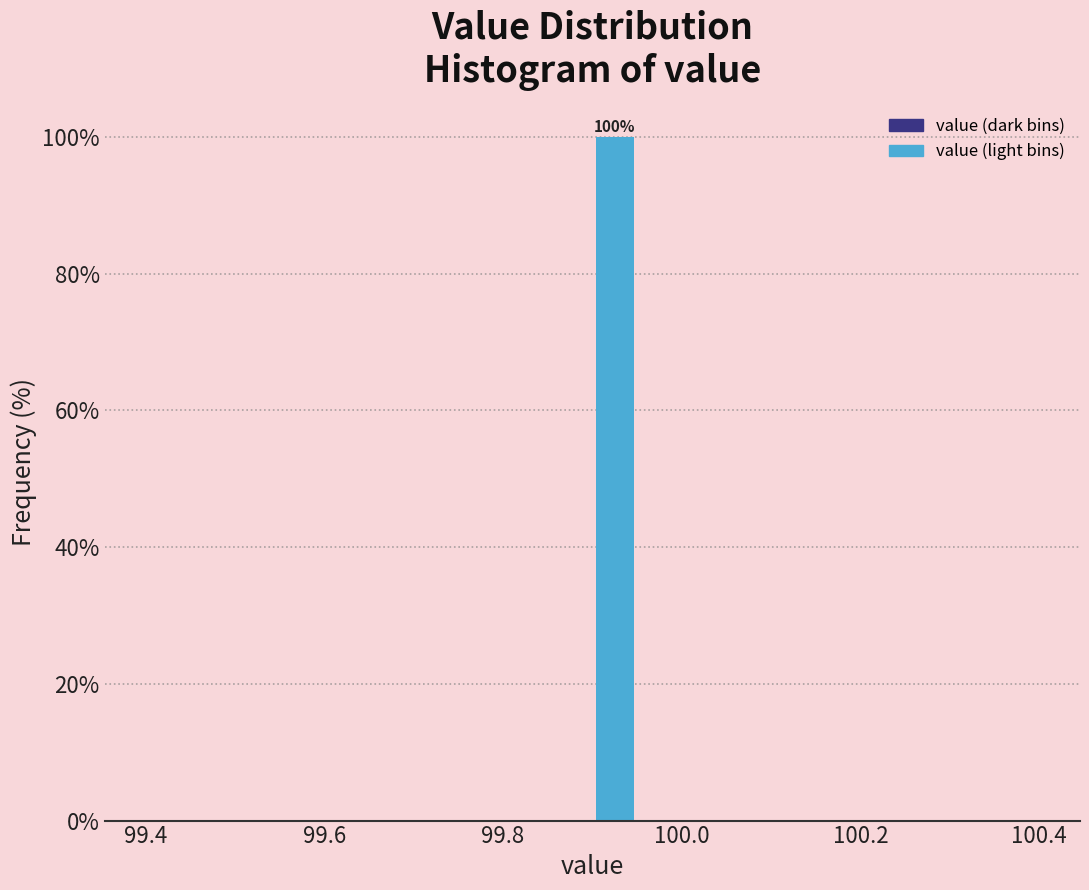

Around what value on the x-axis is the tallest bar? Give the approximate position of its centre, as read against the axis.

99.92